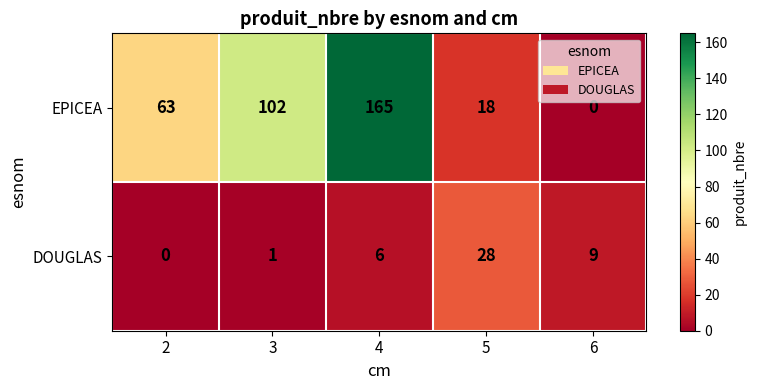

What is the difference between the highest and lowest values at 2?

63